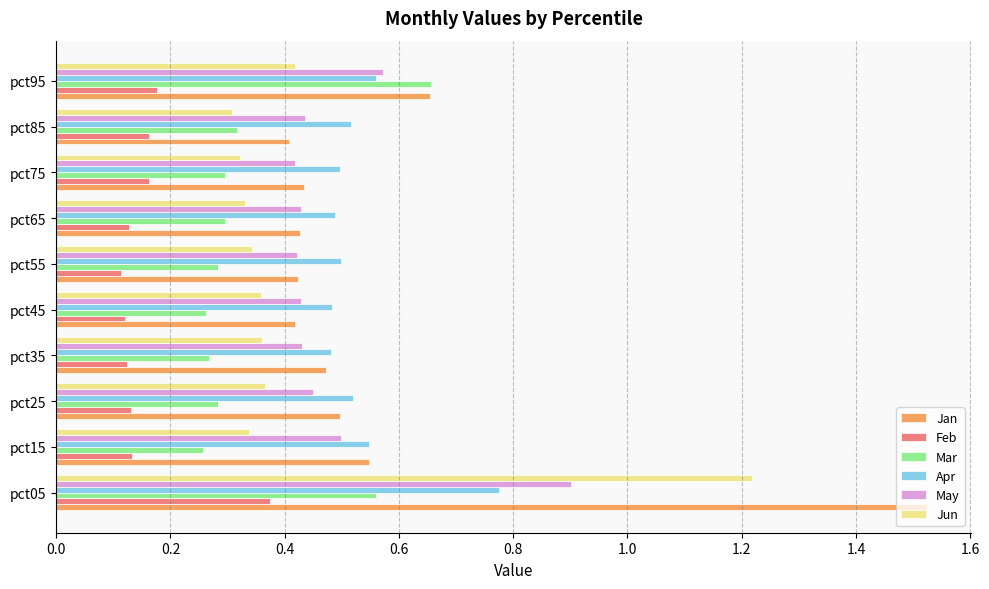

How many Apr values are between 0 and 1?

10